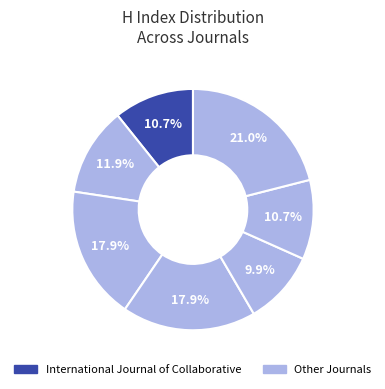

How many slices are in this pie chart?

7